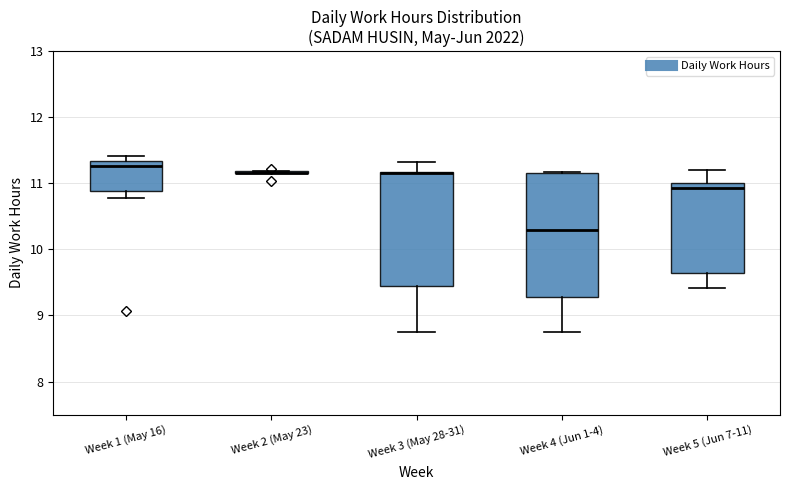

Where does the lower whisker of the box for Week 3 (May 28-31) end on the y-axis? The values are not printed on the chart, so give them approximately, as read against the axis.

8.8